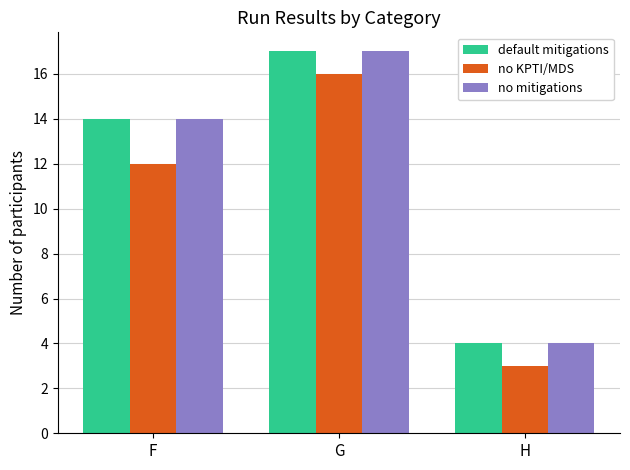

List the labels in order of default mitigations value, largest first.

G, F, H